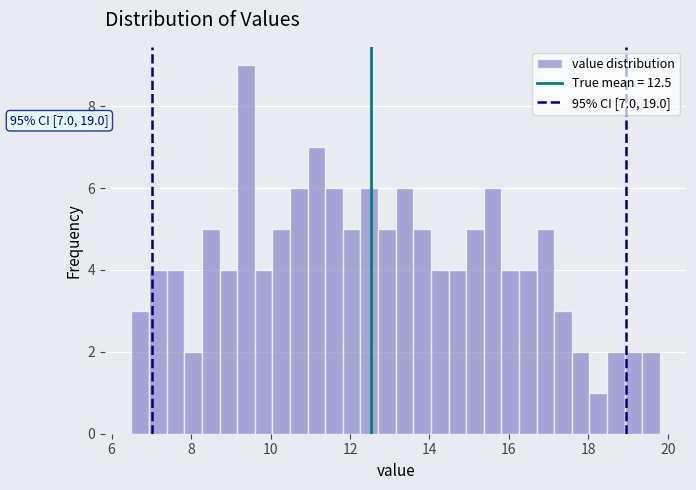

Read against the x-axis, roughly where is the centre of the tallest bar?

9.4